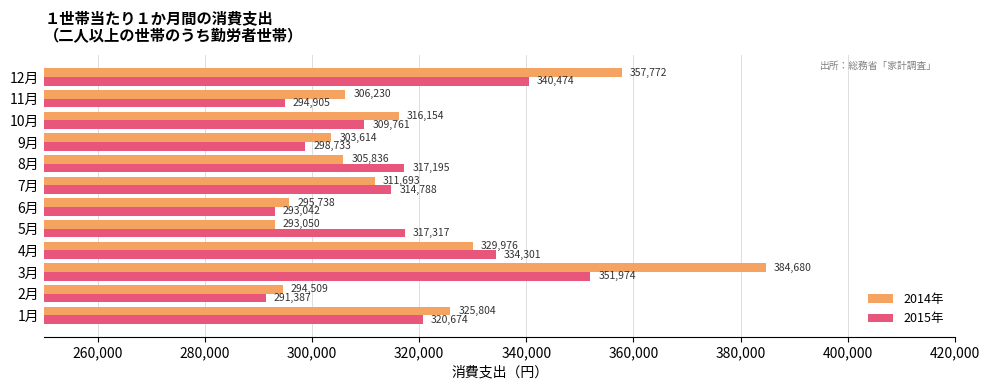

What is the greatest value displayed?

384680